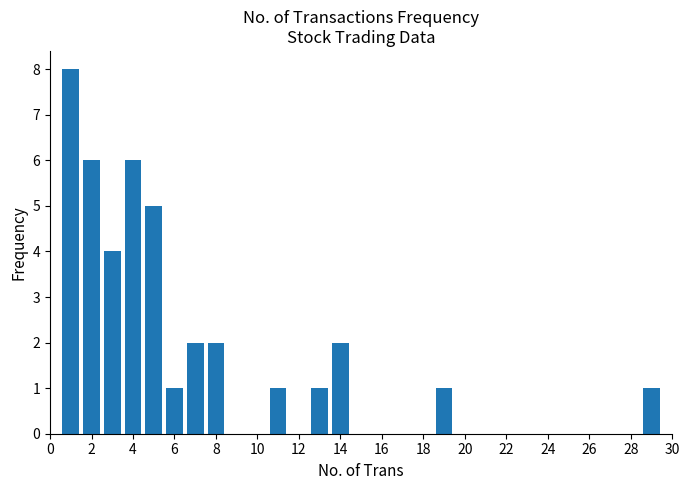

What is the sum of all values?

40